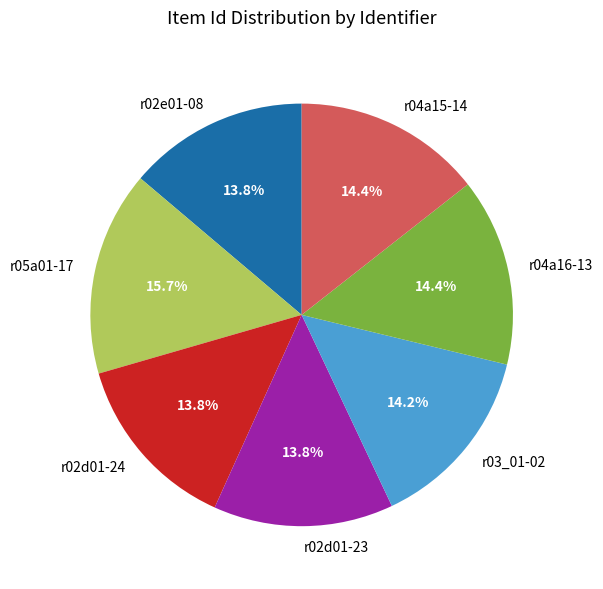

Does r02d01-23 represent more than half of the total?

No